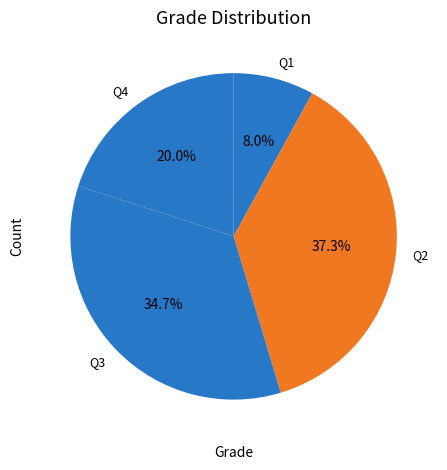

Approximately how many times larger is the value at Q2 compared to Q3?

1.1